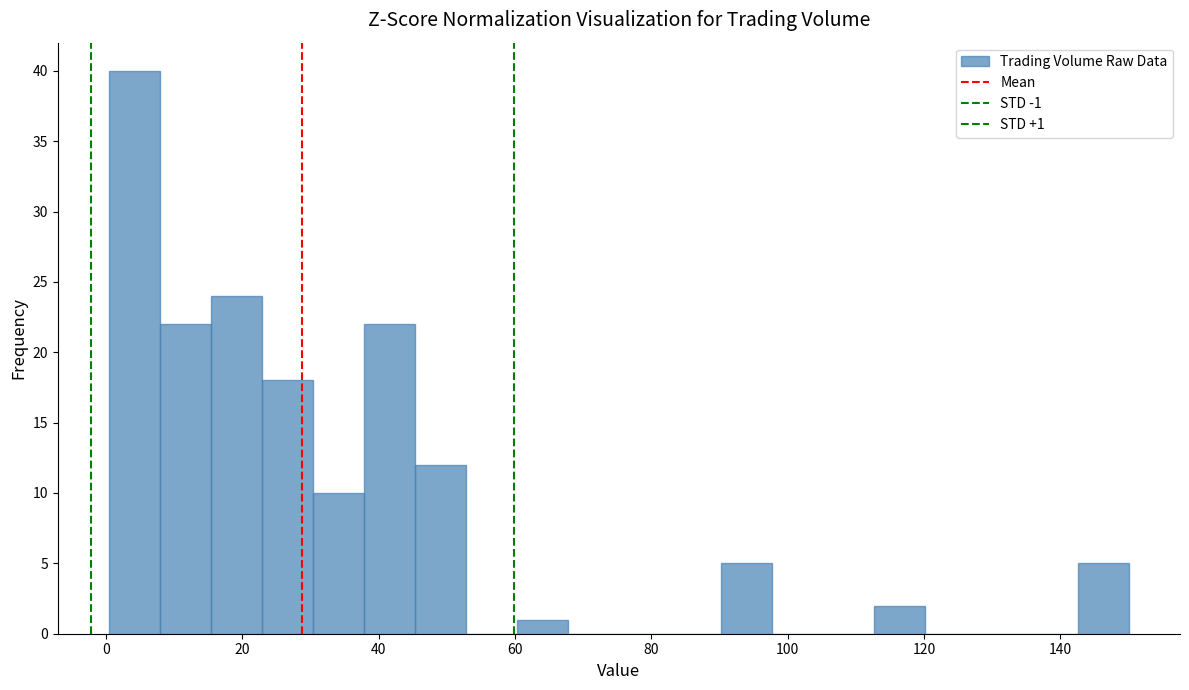

Around what value on the x-axis is the tallest bar? Give the approximate position of its centre, as read against the axis.

4